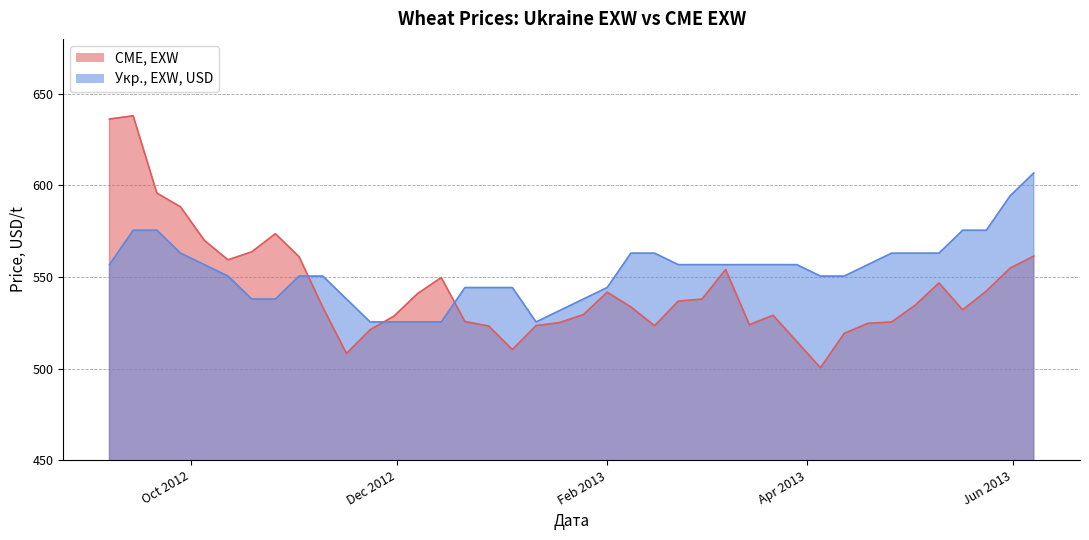

Rank the series by their average value, from highest to lowest.

Укр., EXW, USD, CME, EXW